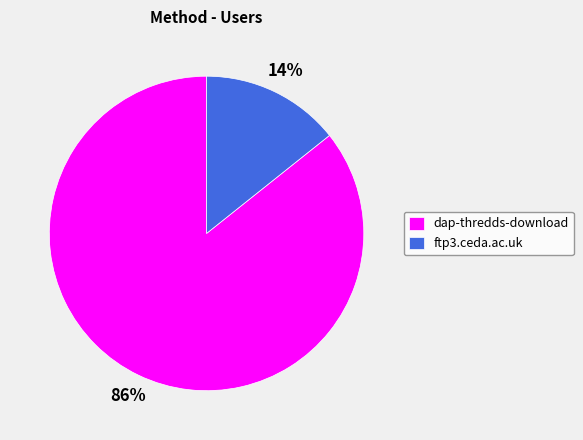

To the nearest percent, what is the combined percentage of ftp3.ceda.ac.uk and dap-thredds-download?

100%